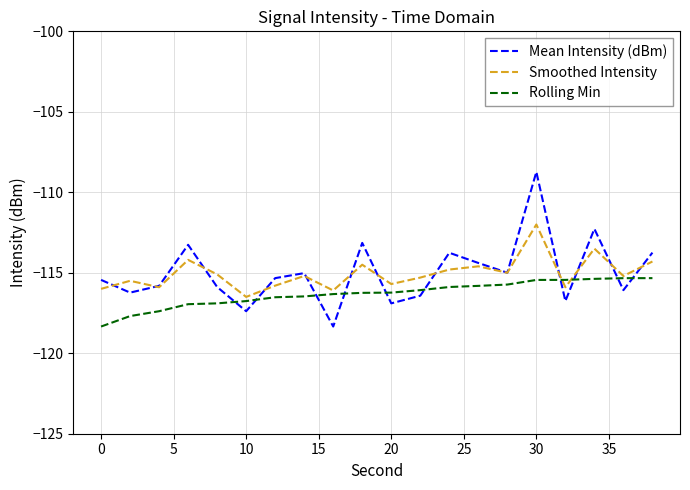

Rank the series by their maximum value, from highest to lowest.

Mean Intensity (dBm), Smoothed Intensity, Rolling Min